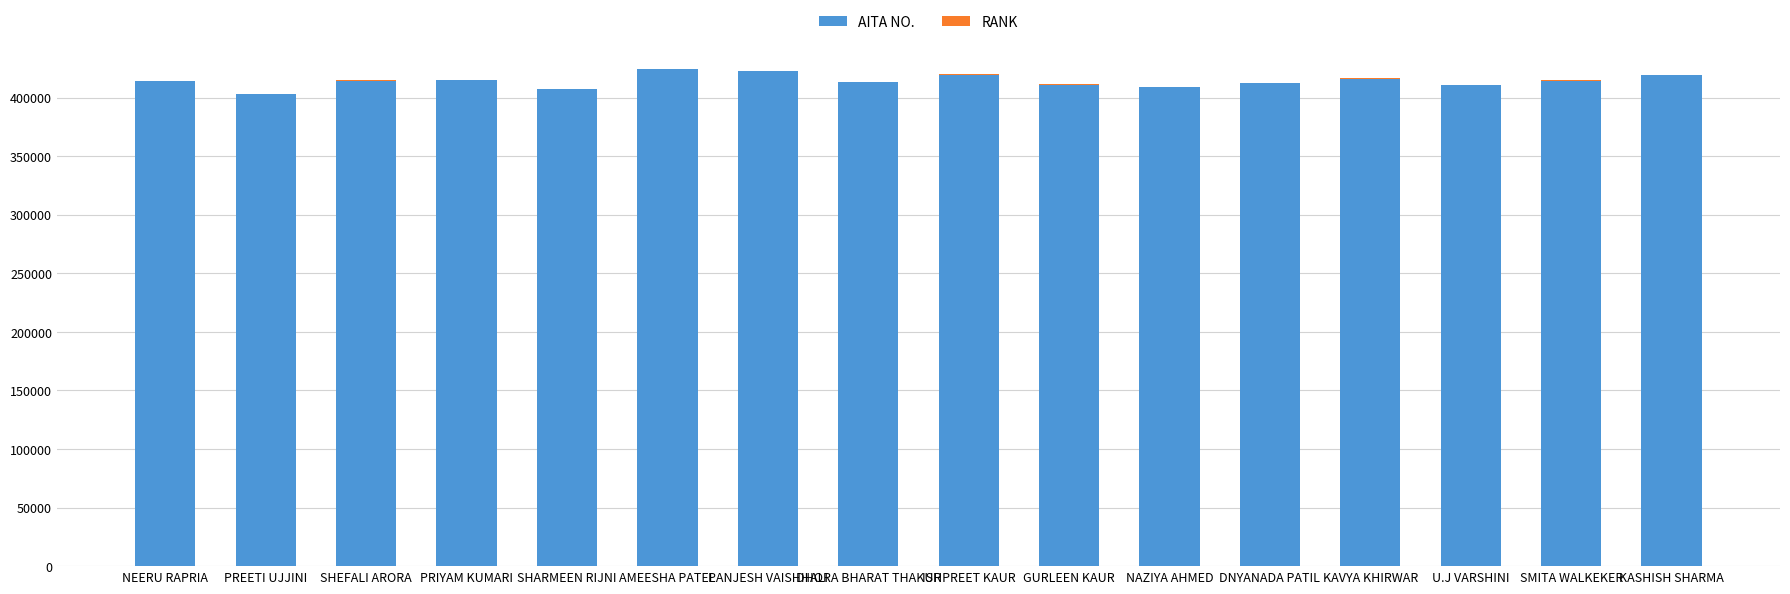

How many categories are shown in the chart?

16